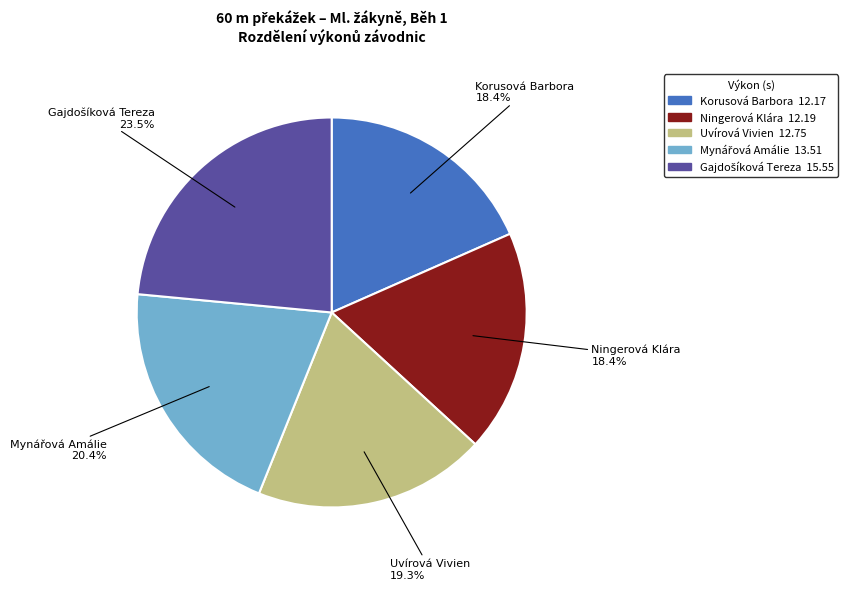

What percentage is NOT represented by Korusová Barbora?

81.6%